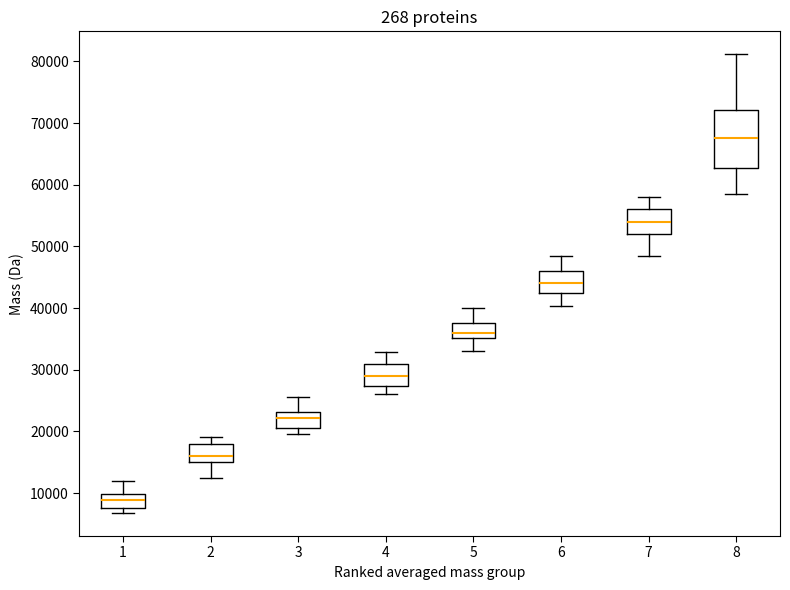

Reading left to right, transcribe this box plot: for each box, give where its median line is, the range the box spans, and where its two whiskers end, as read against the y-axis. The values are not printed on the chart, so give them approximately, as read against the axis.

1: median 9000, box 8000 to 10000, whiskers 7000 to 12000
2: median 16000, box 15000 to 18000, whiskers 13000 to 19000
3: median 22000, box 21000 to 23000, whiskers 20000 to 26000
4: median 29000, box 27000 to 31000, whiskers 26000 to 33000
5: median 36000, box 35000 to 38000, whiskers 33000 to 40000
6: median 44000, box 43000 to 46000, whiskers 40000 to 48000
7: median 54000, box 52000 to 56000, whiskers 49000 to 58000
8: median 68000, box 63000 to 72000, whiskers 59000 to 81000